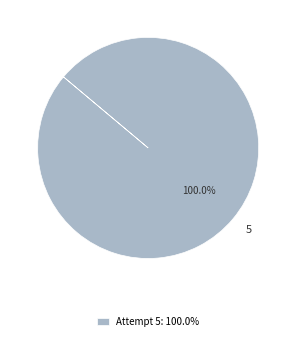

Is there any slice that represents more than half of the pie?

Yes